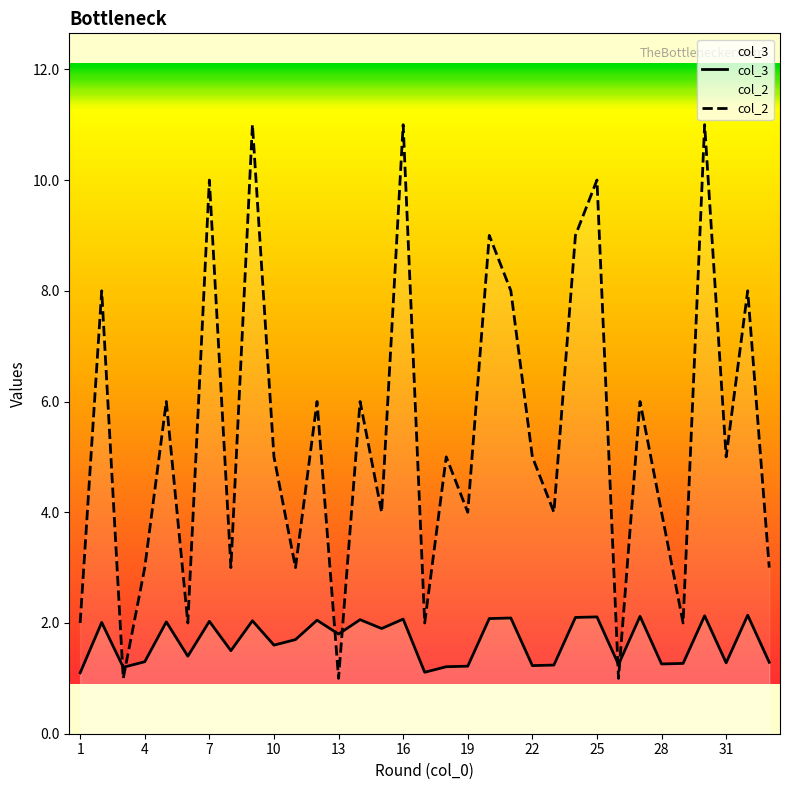

In col_3, how many points are higher than both neighbors (excluding endpoints)?

12